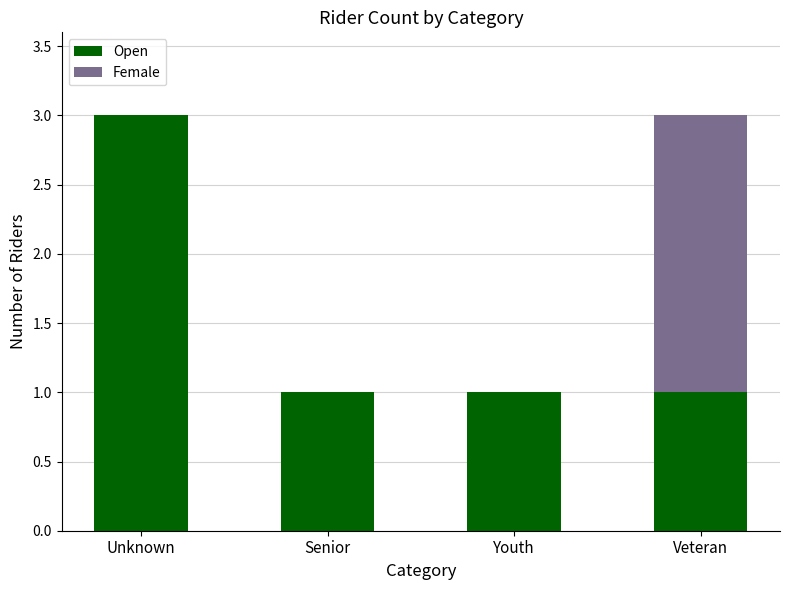

What is the maximum value for Open?

3